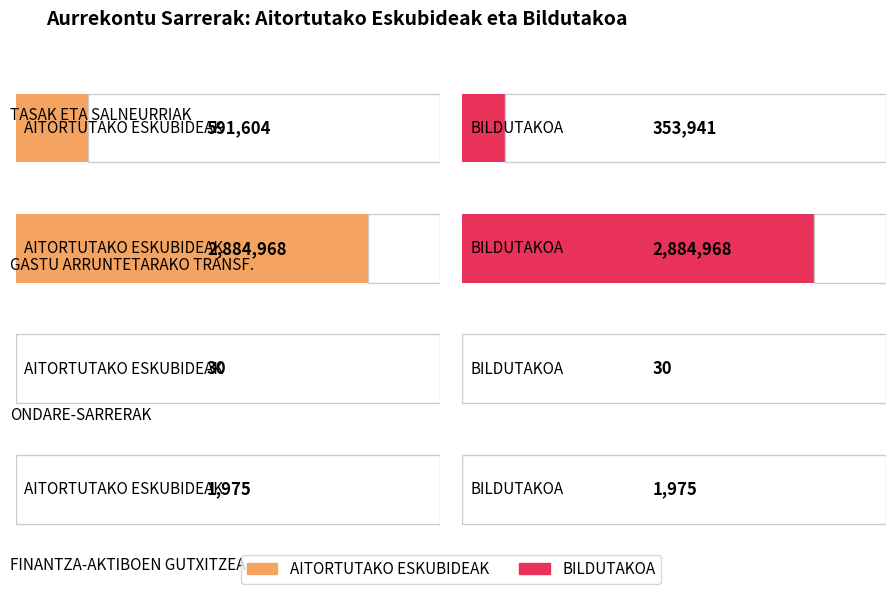

What is the value of the BILDUTAKOA bar at the 4th from the left?

1975